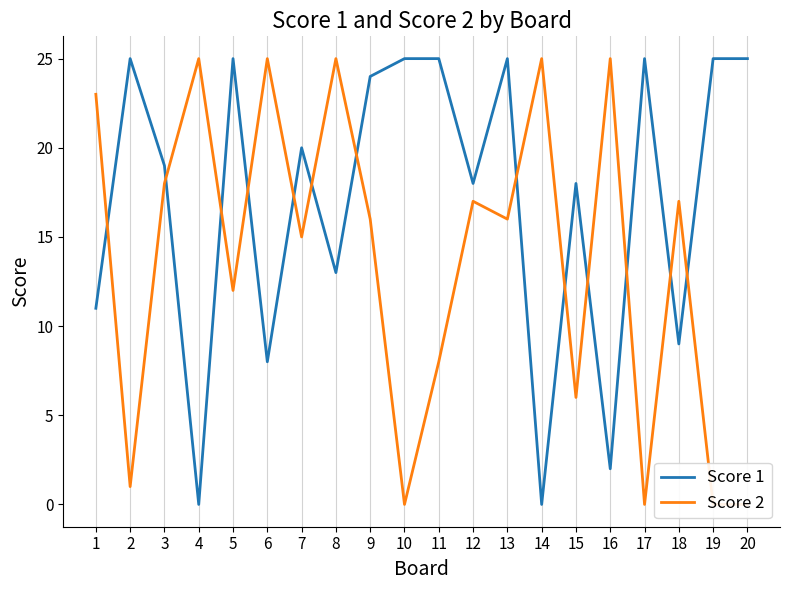

Where is Score 2 nearest to the value 12?

5